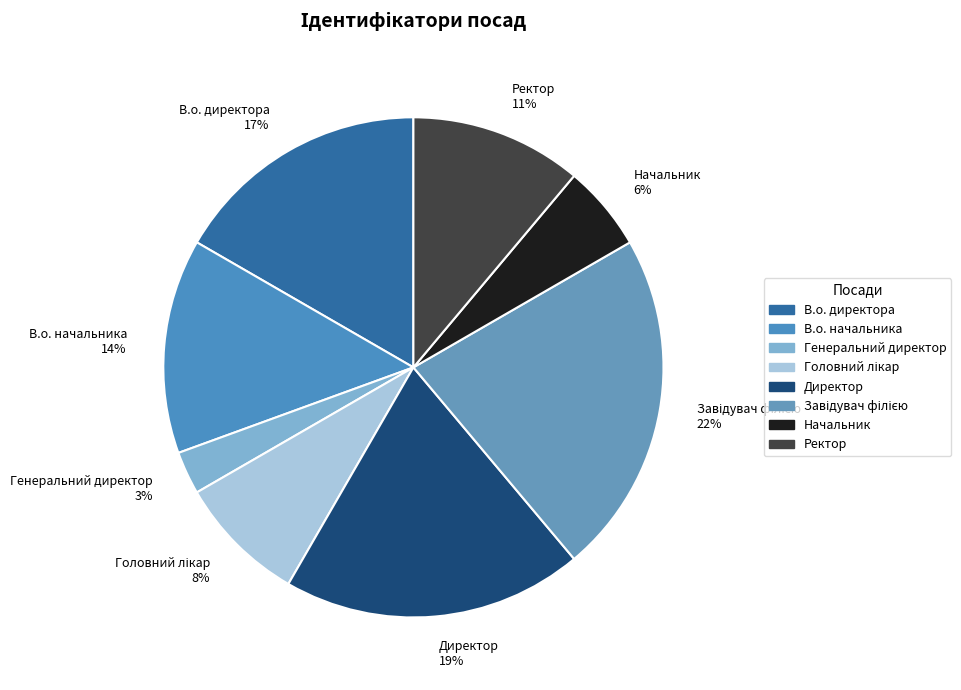

To the nearest percent, what portion does Ректор represent?

11%